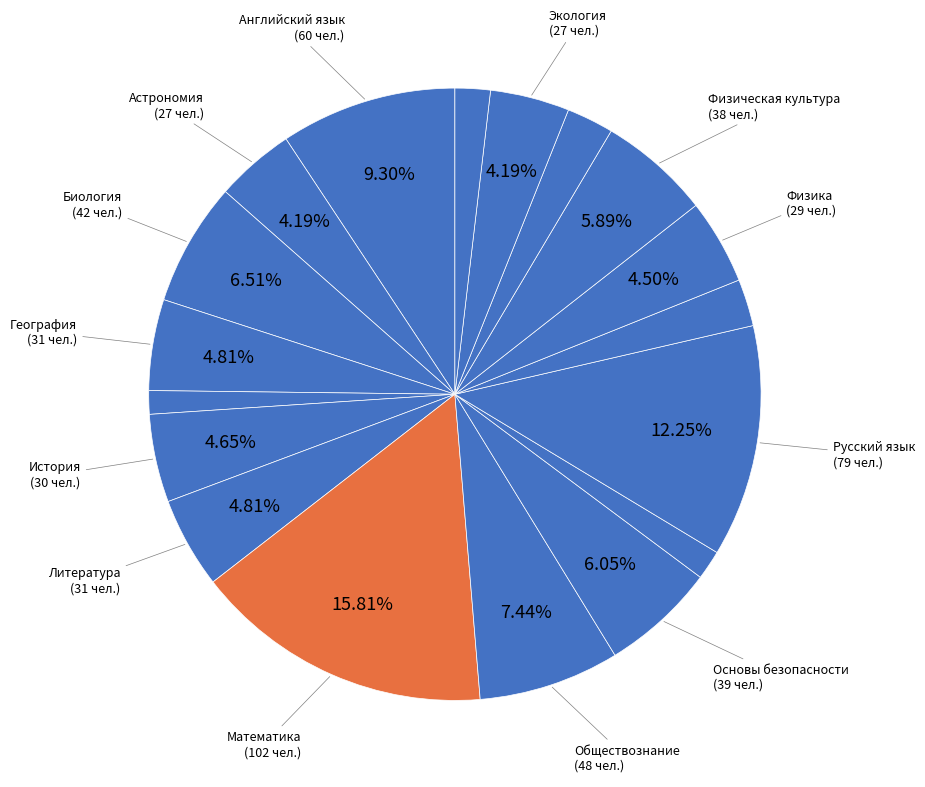

How many slices are in this pie chart?

18